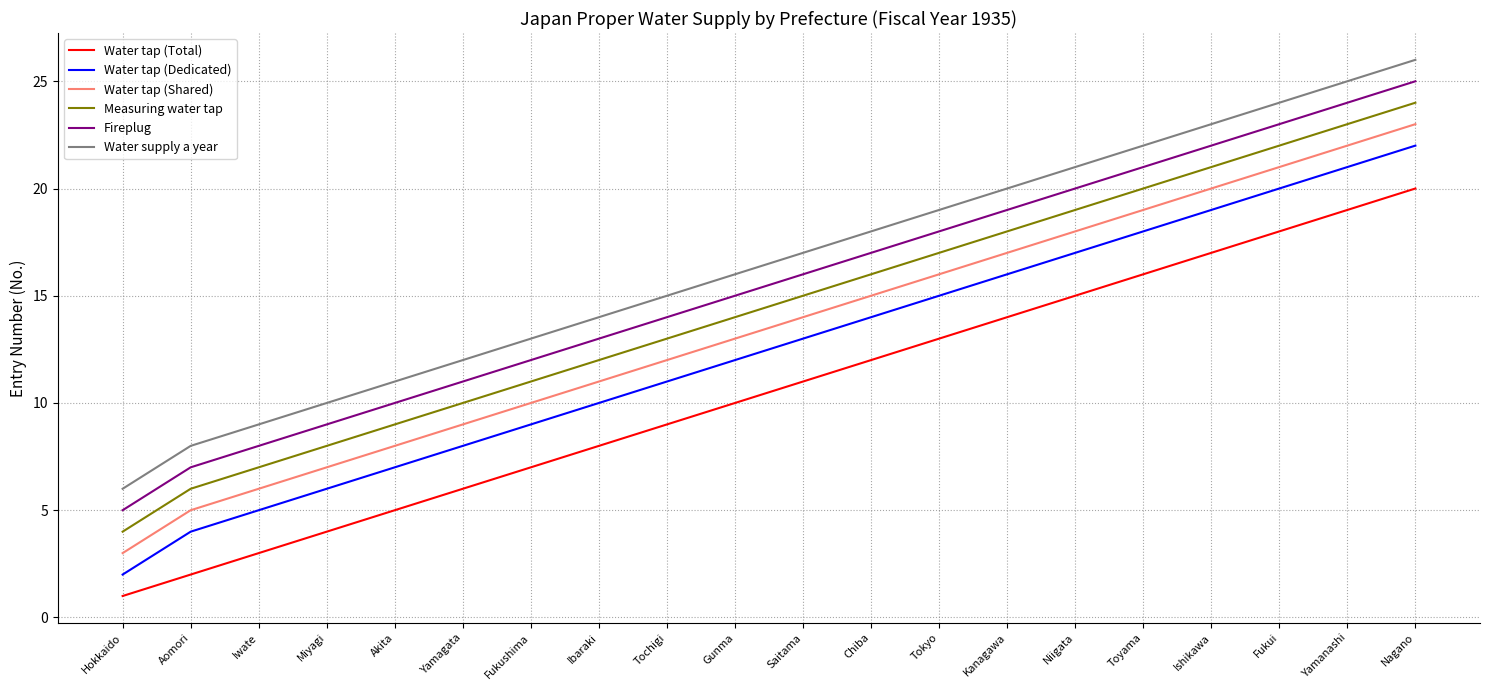

Rank the series by their average value, from lowest to highest.

Water tap (Total), Water tap (Dedicated), Water tap (Shared), Measuring water tap, Fireplug, Water supply a year